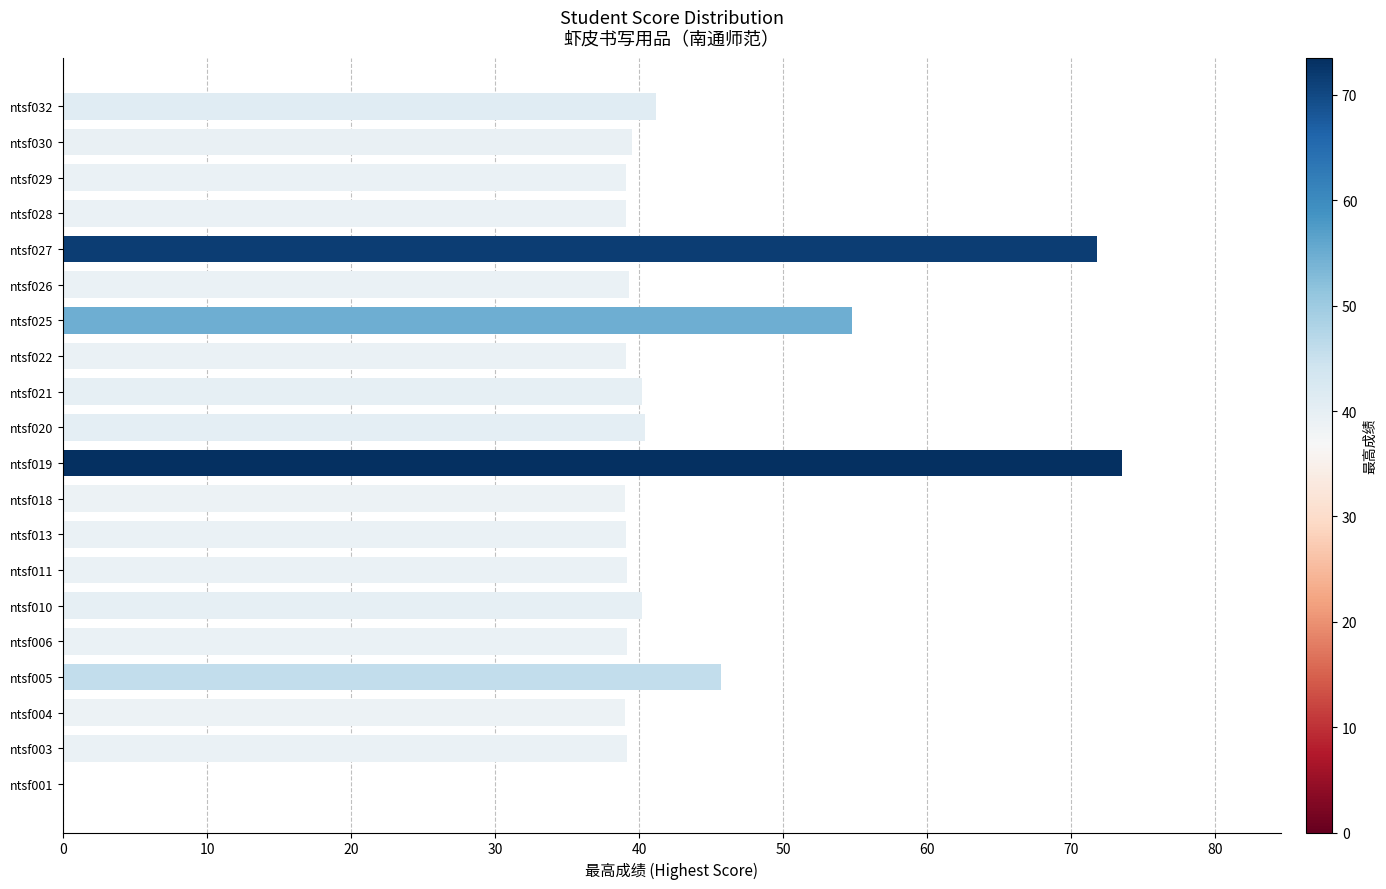

What is the ratio of the value at ntsf018 to the value at ntsf026?

1.0